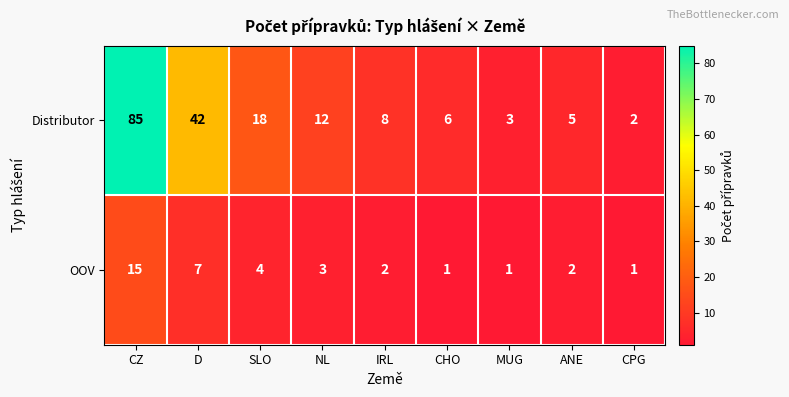

Rank the series at SLO from lowest to highest value.

OOV, Distributor